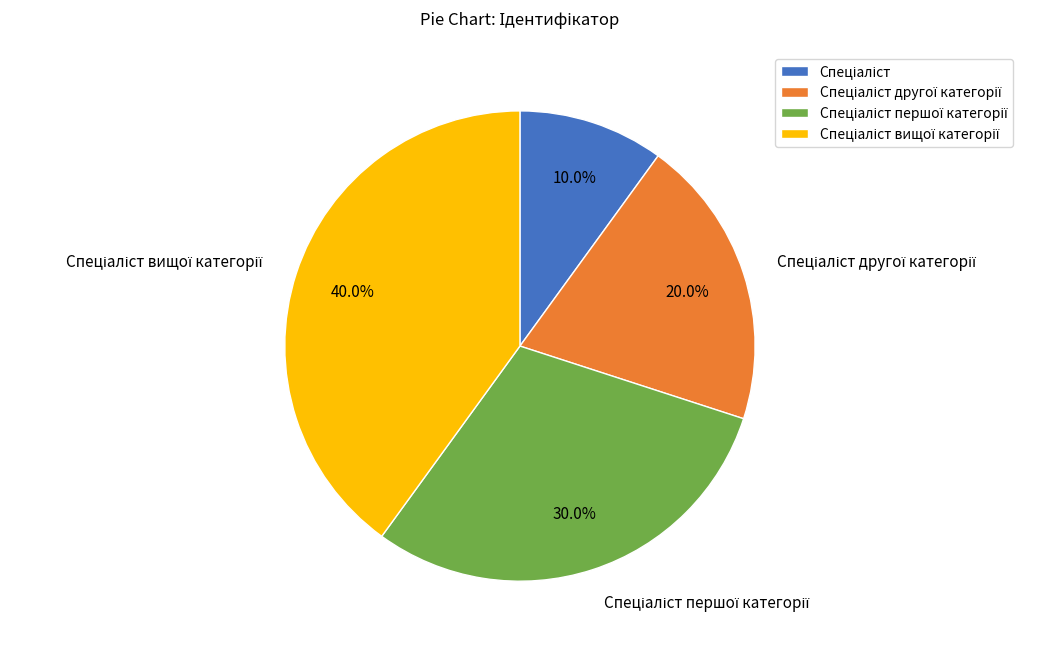

Count the number of slices in the pie.

4